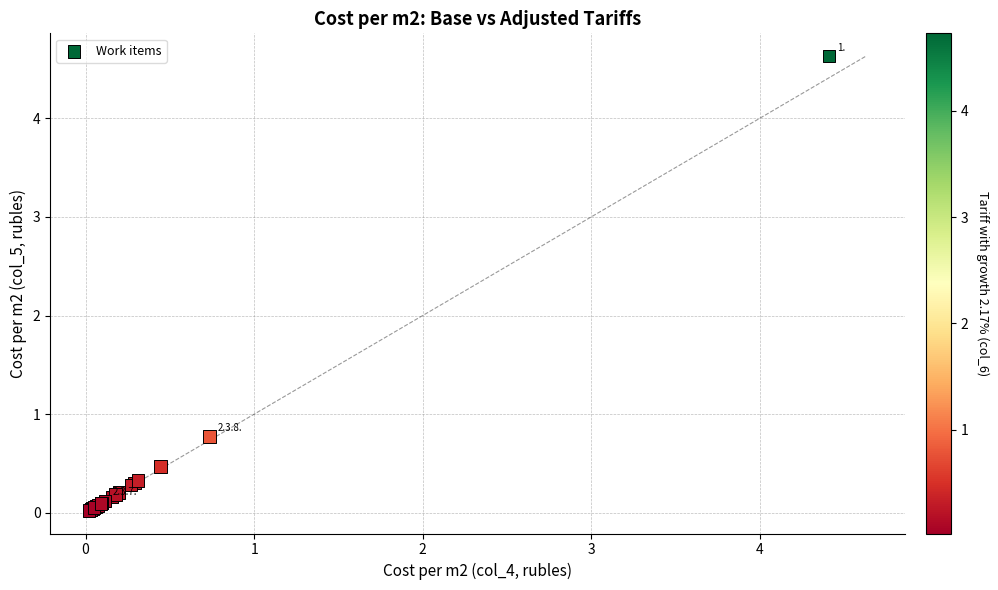

What Y value in the scatter plot is closest to 2?

0.8